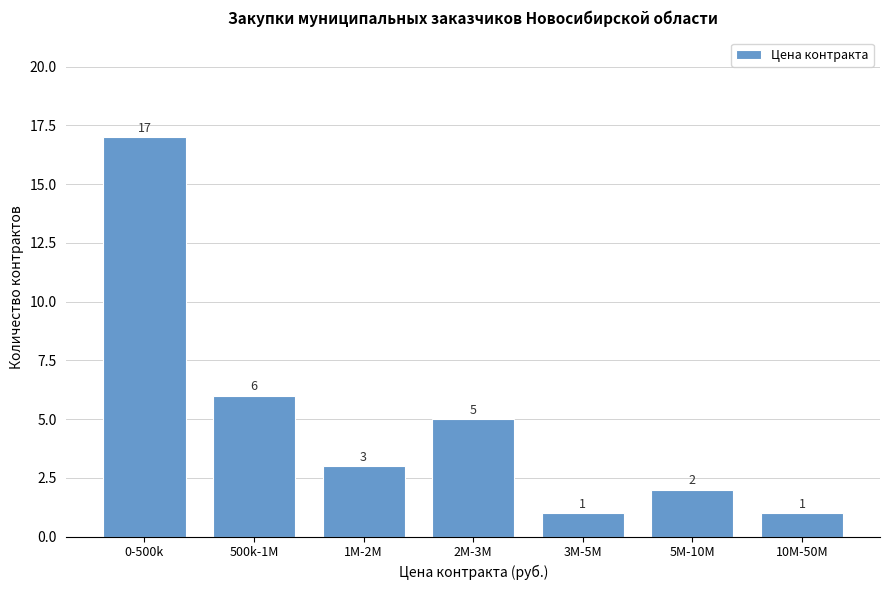

Reading left to right, what are all the values shown in this chart?

0-500k=17	500k-1M=6	1M-2M=3	2M-3M=5	3M-5M=1	5M-10M=2	10M-50M=1